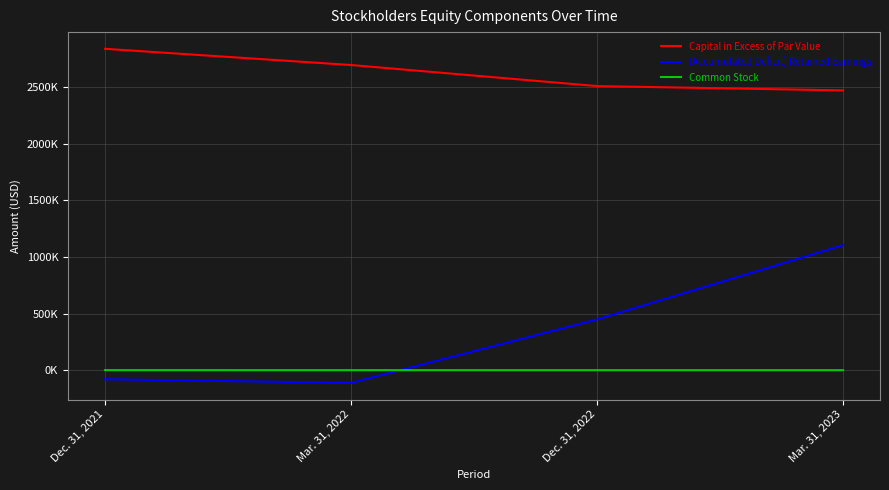

Reading left to right, what are all the values shown in this chart?

Capital in Excess of Par Value: 2834863	2691950	2506269	2468079
(Accumulated Deficit) Retained Earnings: -78284	-110005	448993	1103995
Common Stock: 2039	1955	1712	1663